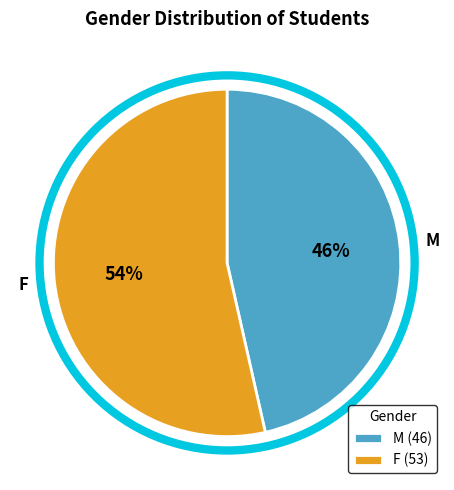

What percentage is the M slice, to the nearest percent?

46%